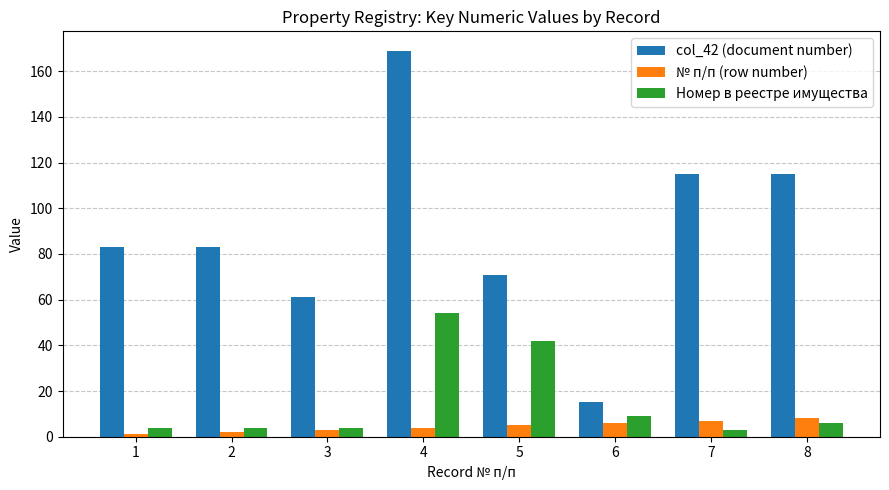

Which series has the widest spread of values?

col_42 (document number)